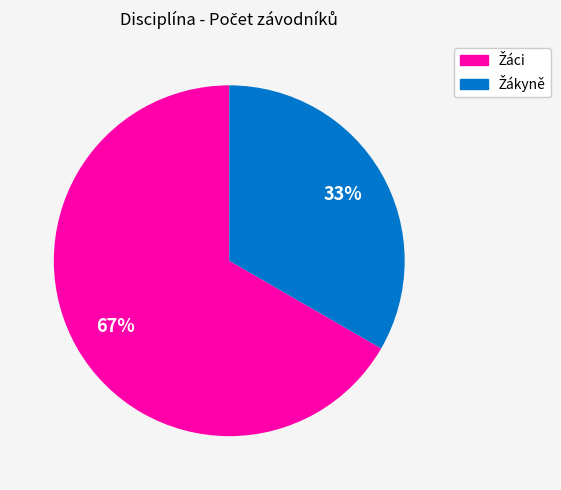

Is there any slice that represents more than half of the pie?

Yes